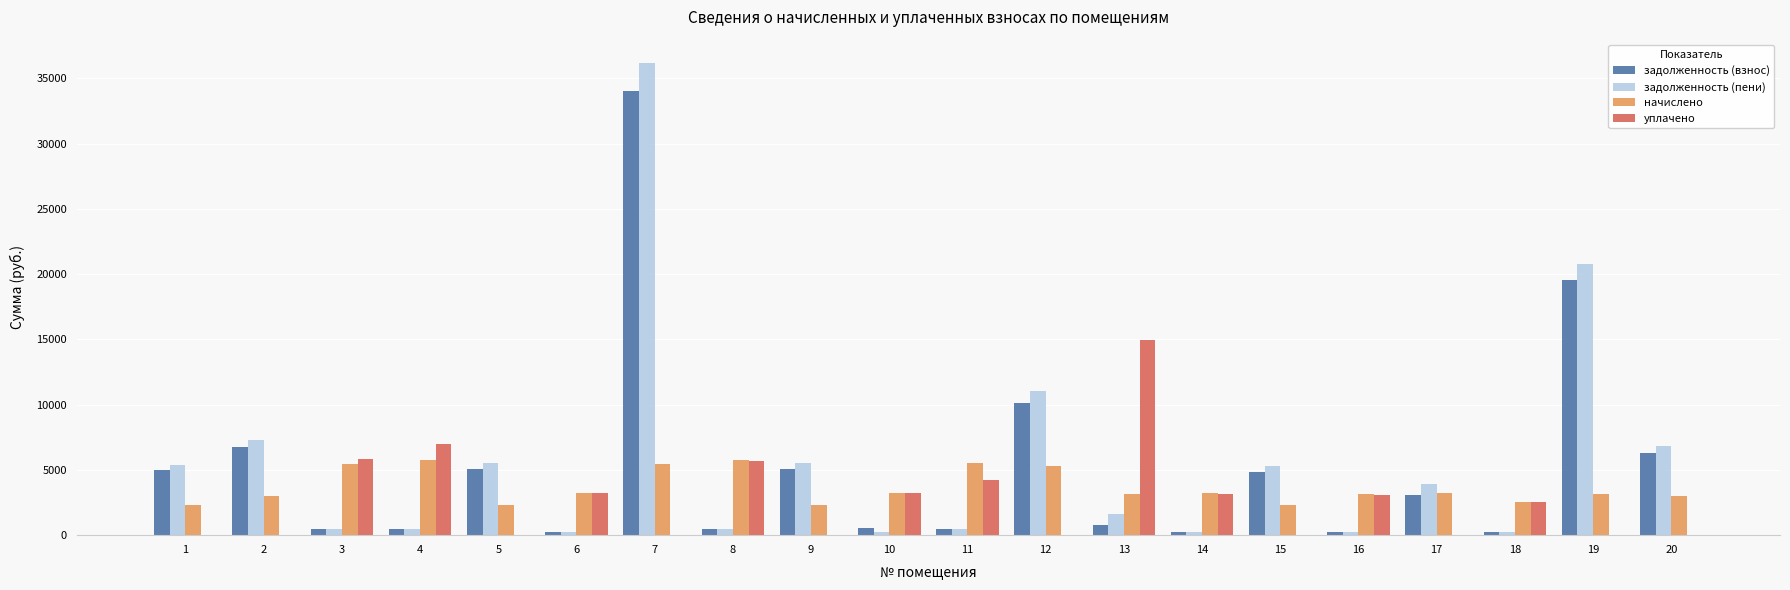

The value of начислено at 10 is 3244.8. True or false?

True